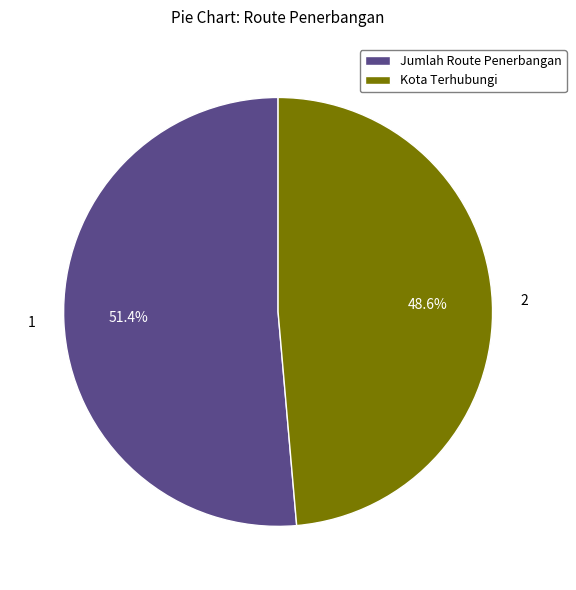

What portion of the pie excludes Kota Terhubungi?

51.4%